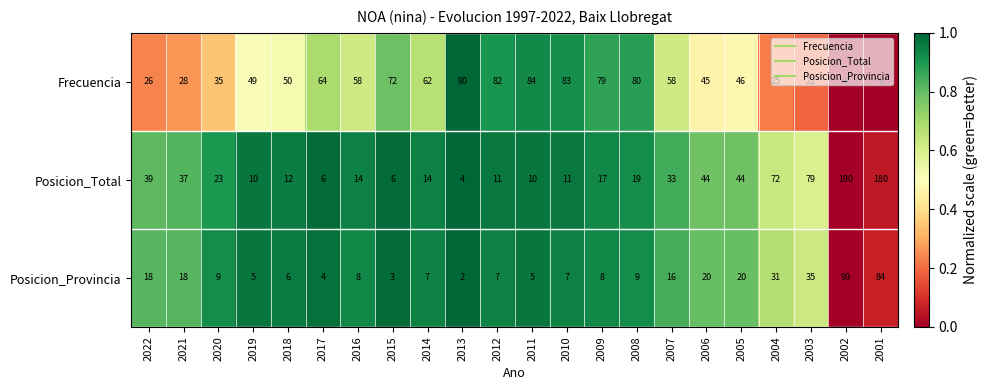

Which series has the widest spread of values?

Posicion_Total